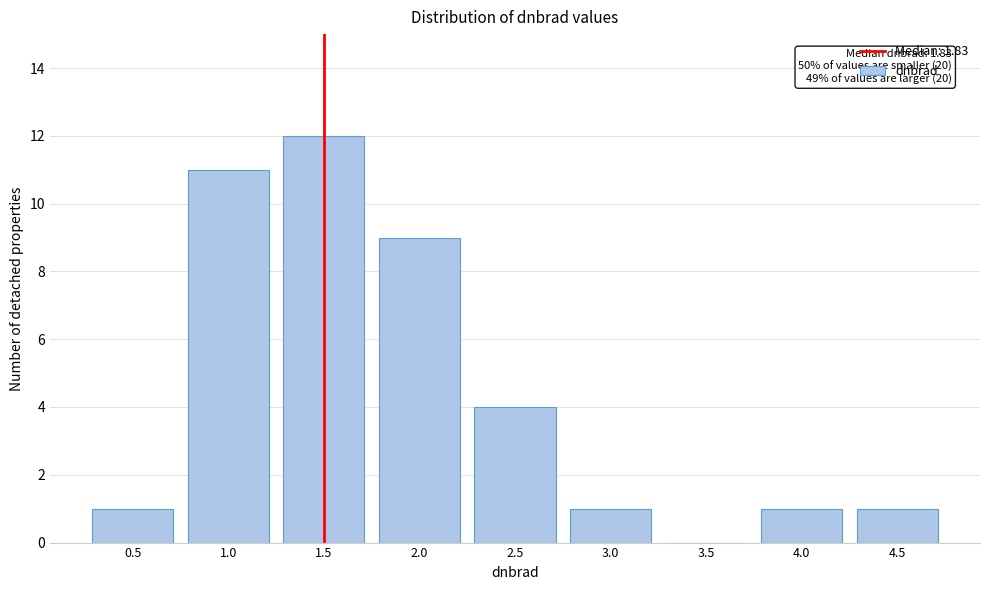

Reading right to left, list all the values displayed in this chart.

4.5=1	4.0=1	3.5=0	3.0=1	2.5=4	2.0=9	1.5=12	1.0=11	0.5=1